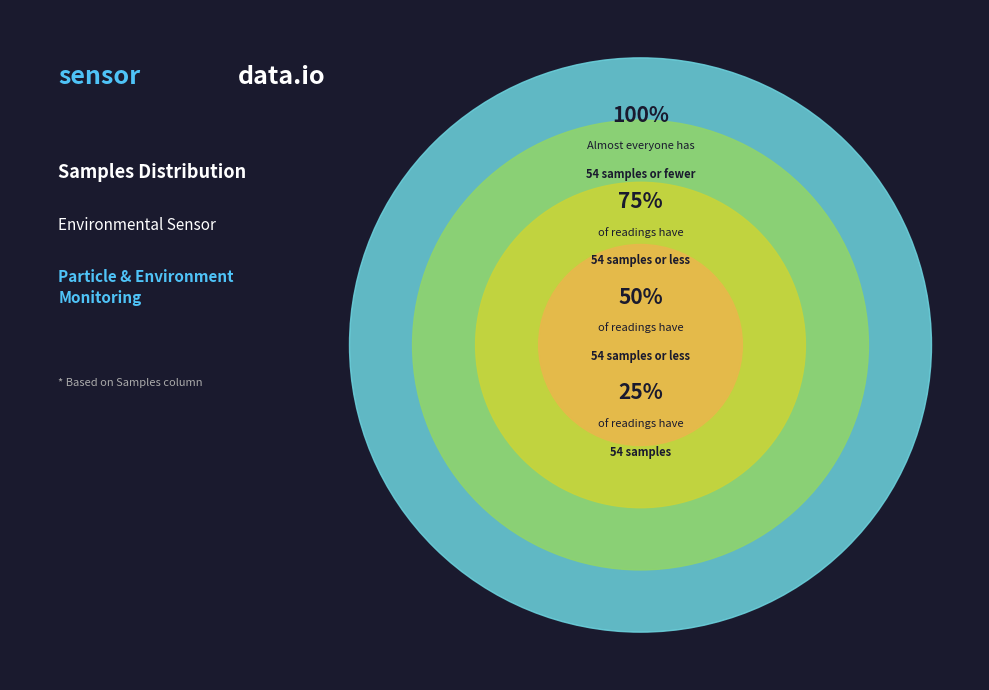

Is the sum of 32 and 37 greater than half?

No